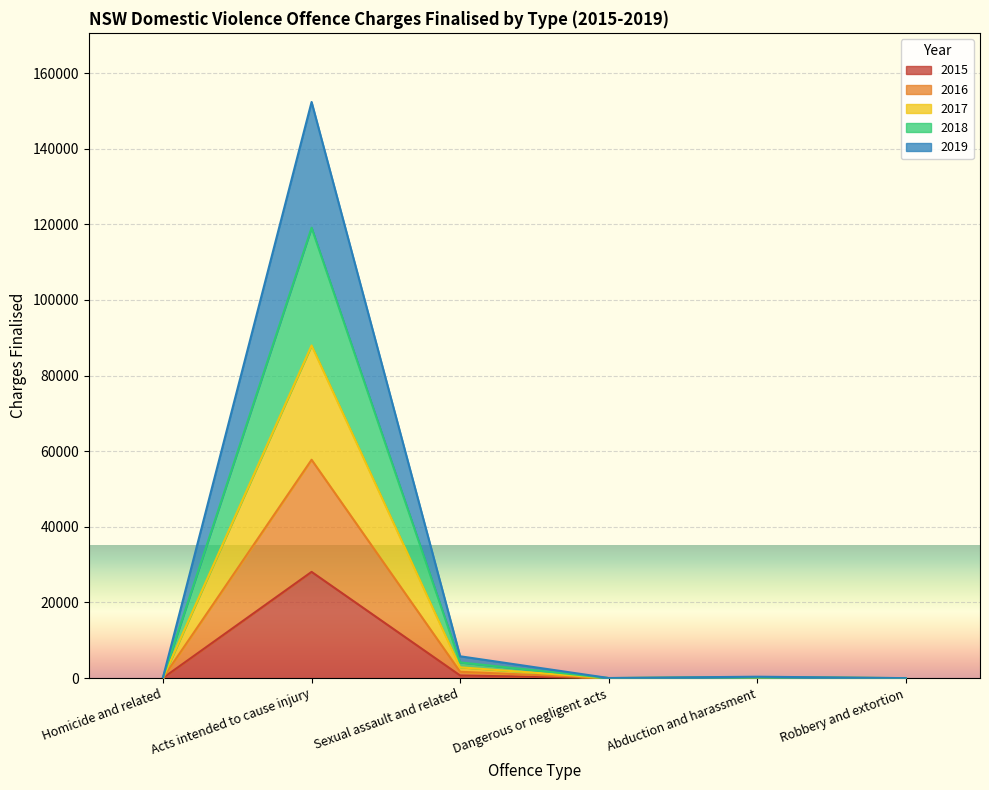

What is the spread (max minus min) of values at Abduction and harassment?

314